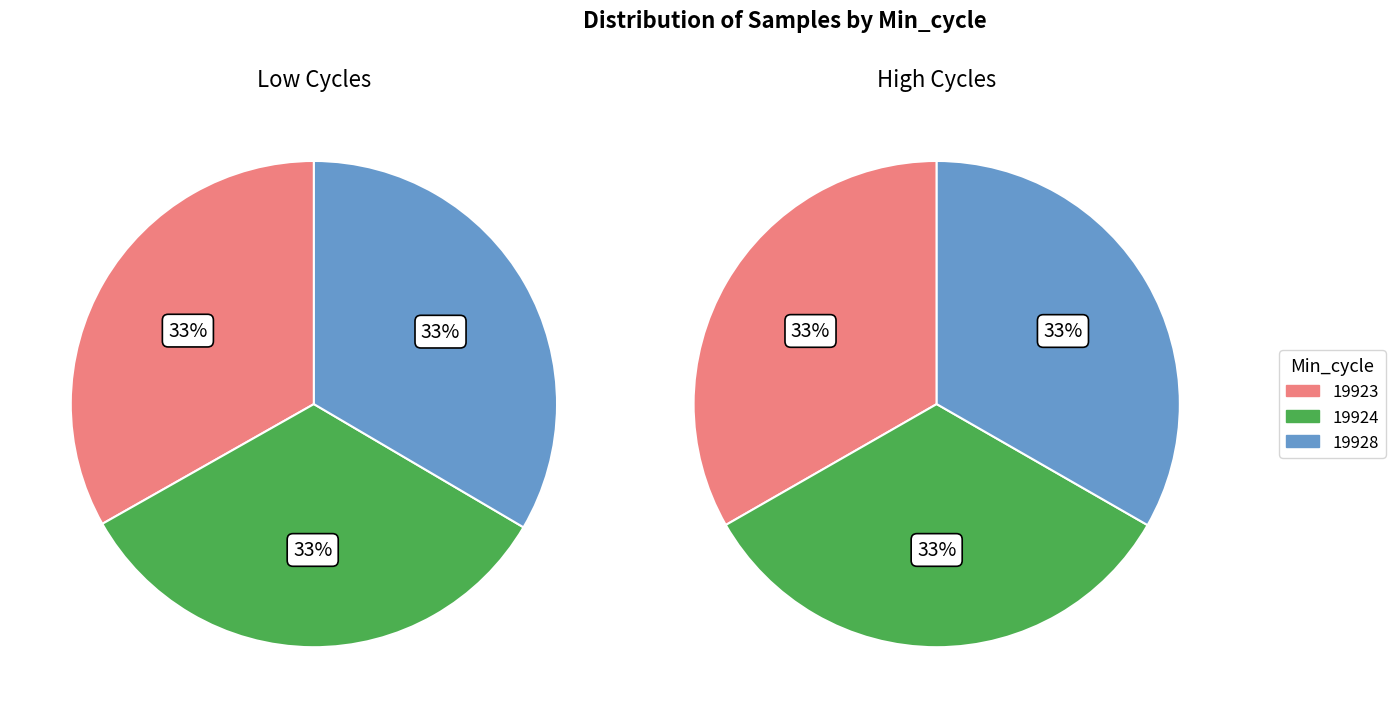

Is it true that 2 is 19% of the pie?

False